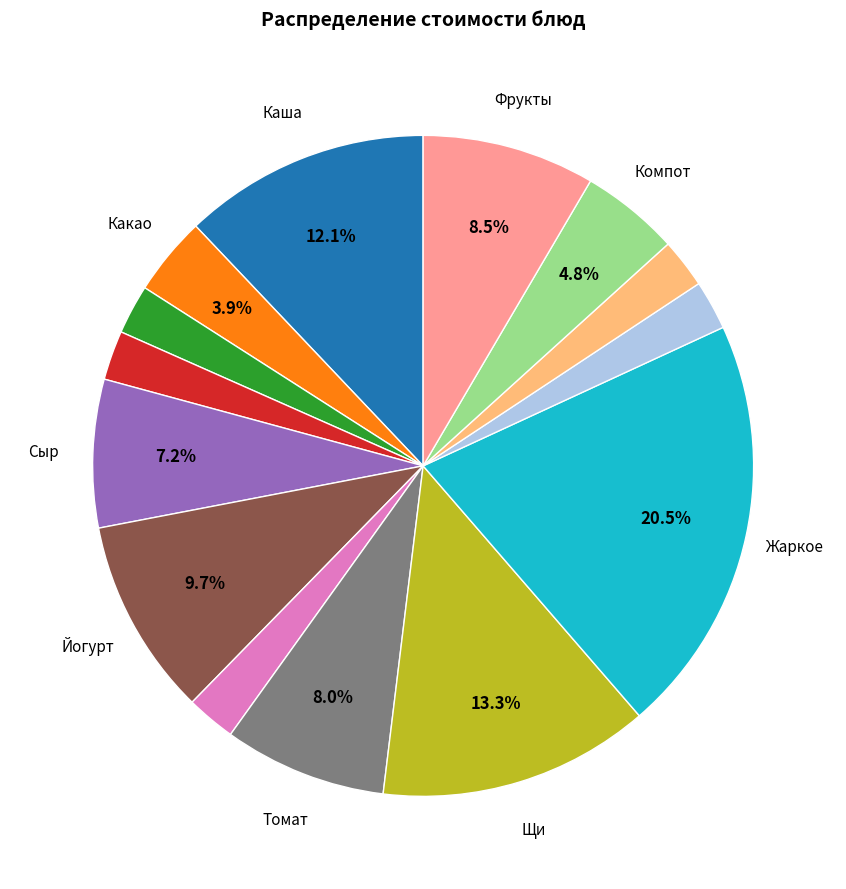

Is there a majority slice in this chart?

No